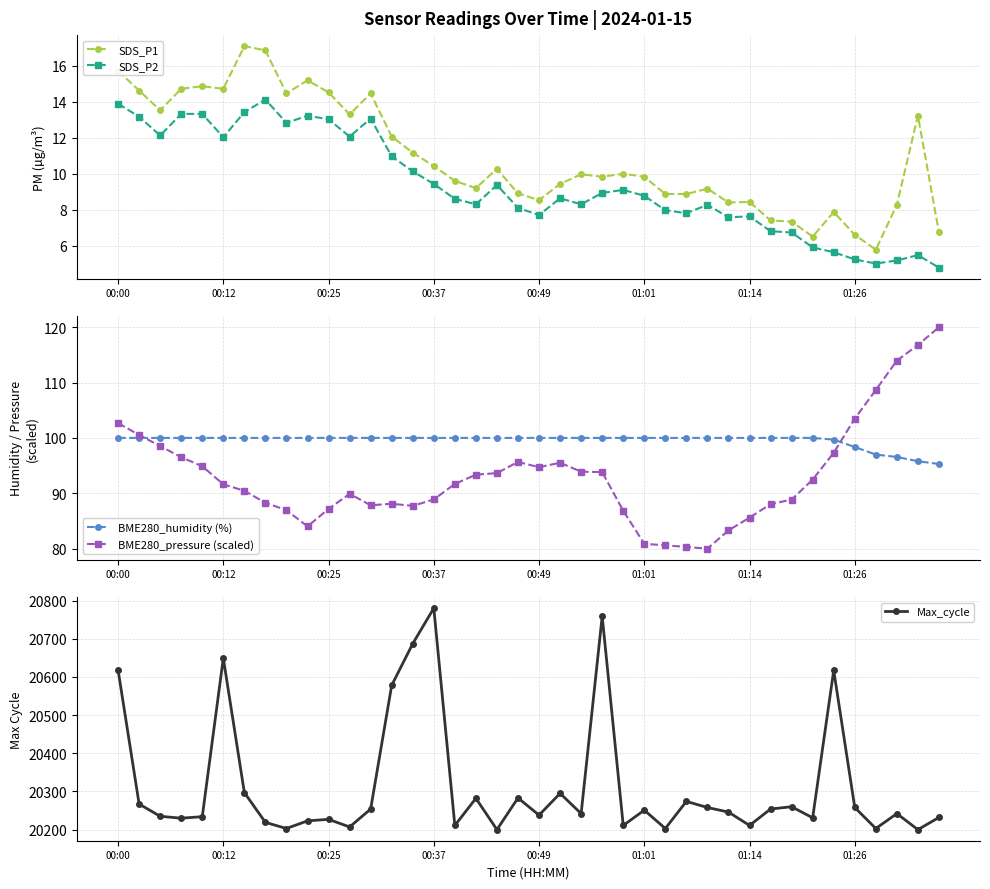

Is it true that BME280_humidity (%) equals 100.0 at 00:37?

True